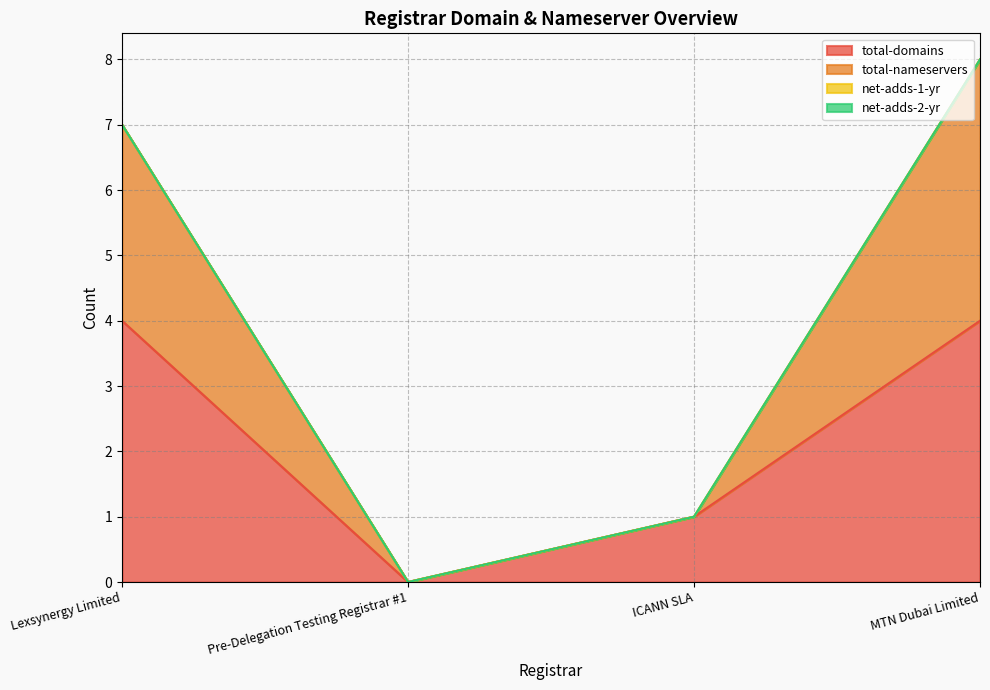

What is the label of the 2nd point from the right?

ICANN SLA